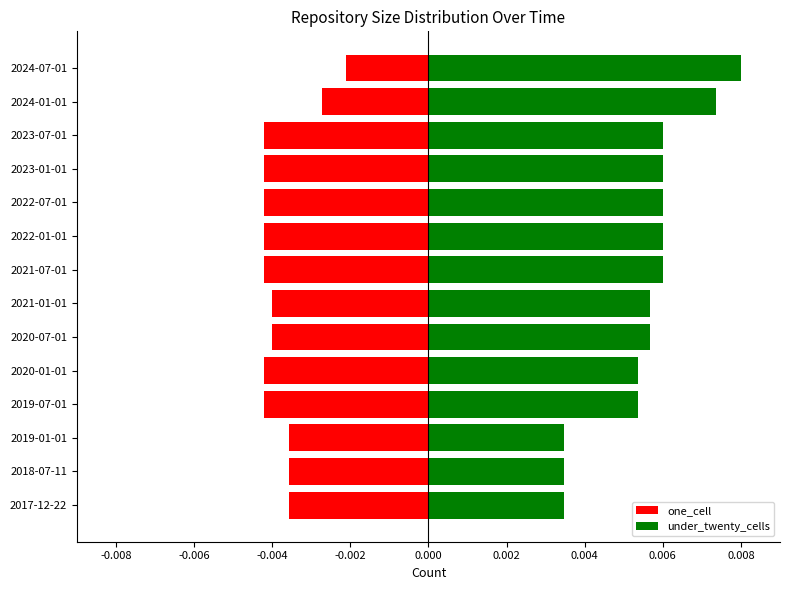

How many distinct data groups are displayed?

2